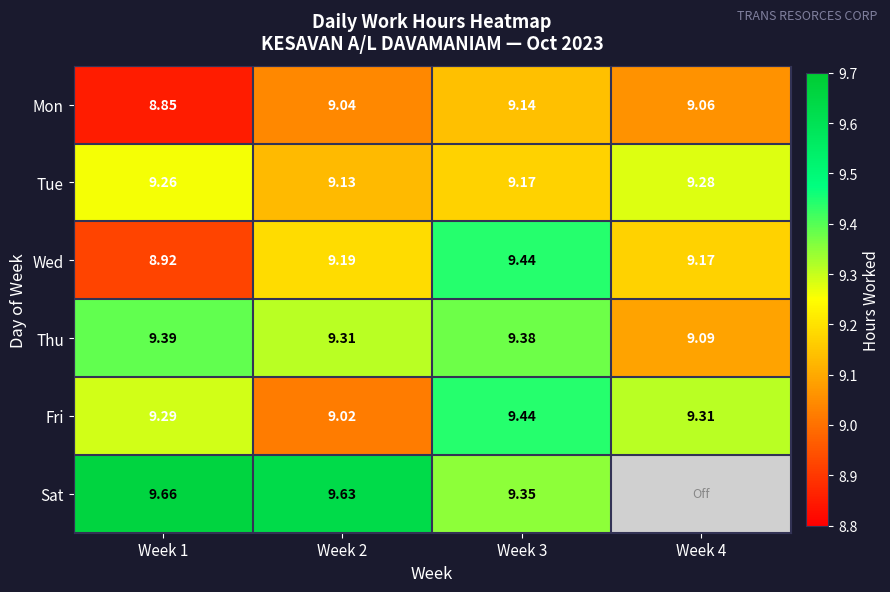

At which category is the sum across all series the highest?

Week 3